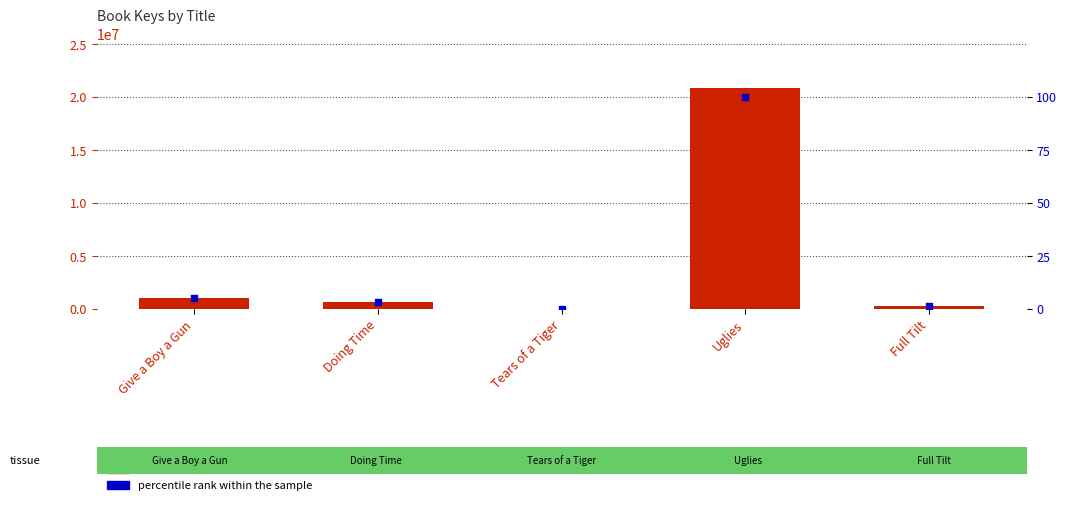

What are all the series names shown in the legend?

Key (transformed count), percentile rank within the sample